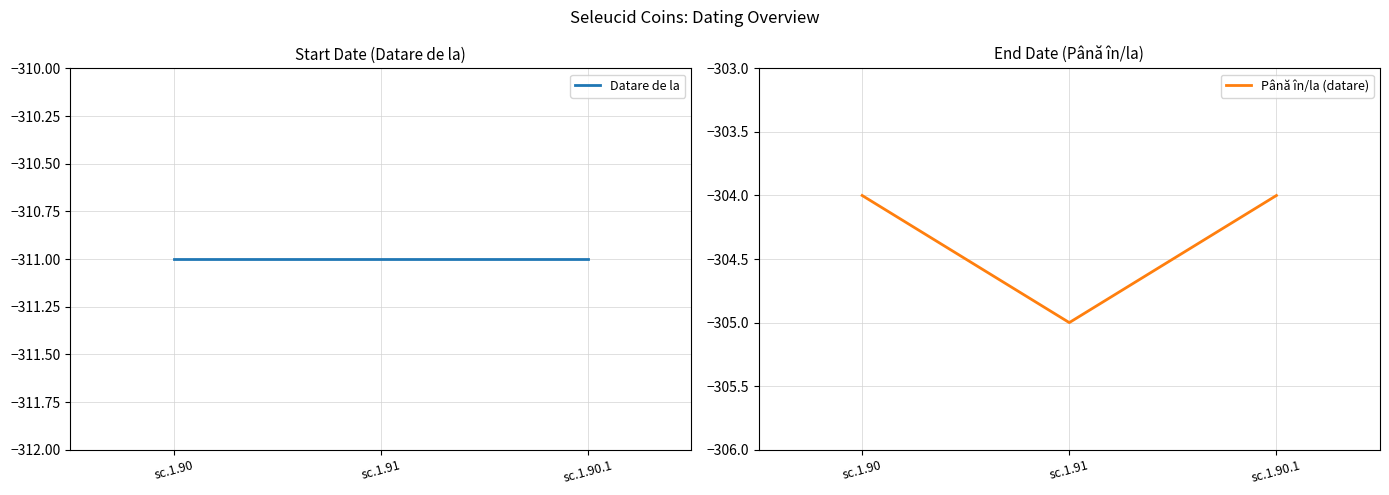

Is the value of Până în/la (datare) at sc.1.90 greater than the value of Datare de la at sc.1.90.1?

Yes